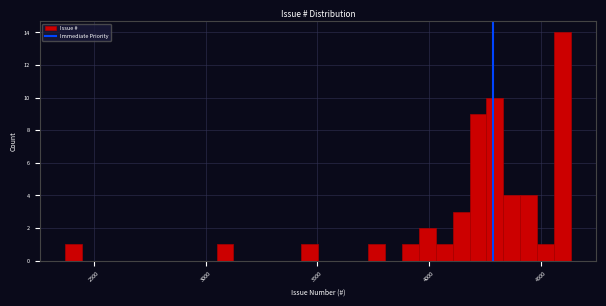

Around what value on the x-axis is the tallest bar? Give the approximate position of its centre, as read against the axis.

4600